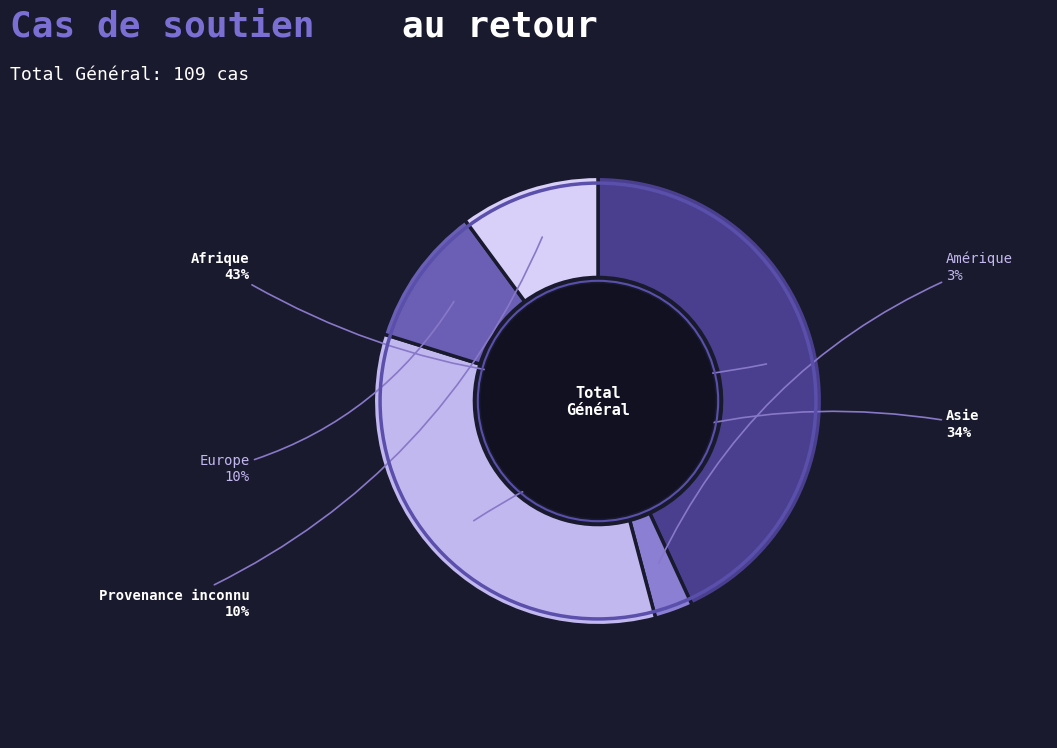

How many segments does this pie chart have?

5